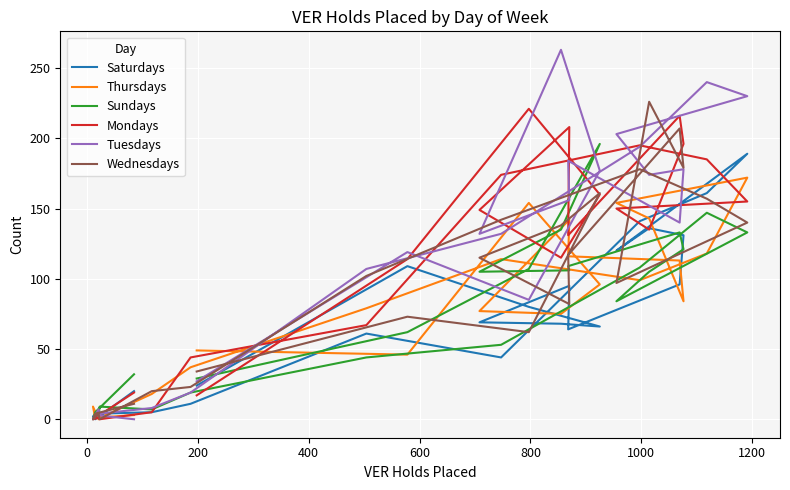

How many times do Mondays and Thursdays cross each other?

8